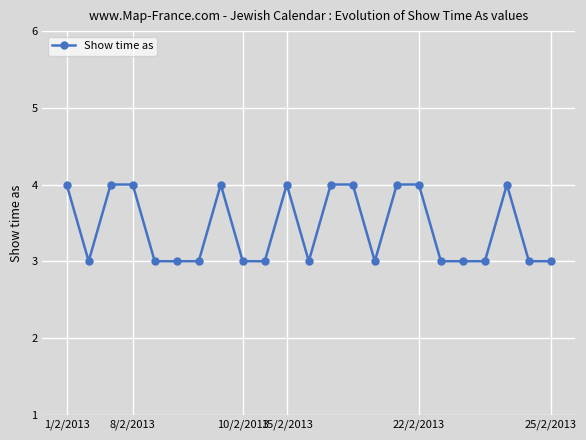

What is the minimum value shown in the chart?

3